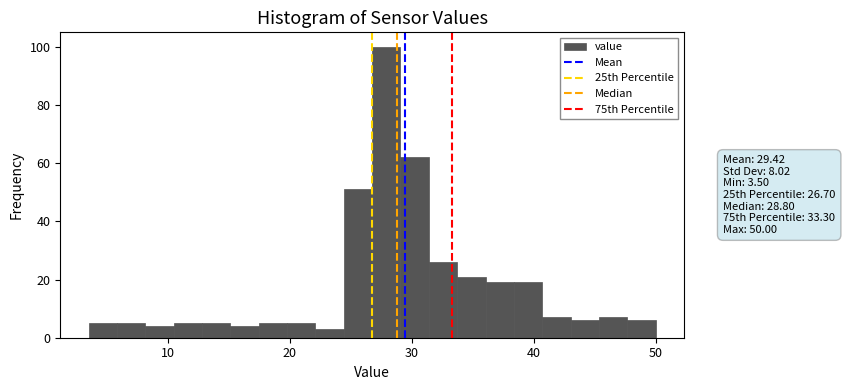

Around what value on the x-axis is the tallest bar? Give the approximate position of its centre, as read against the axis.

28